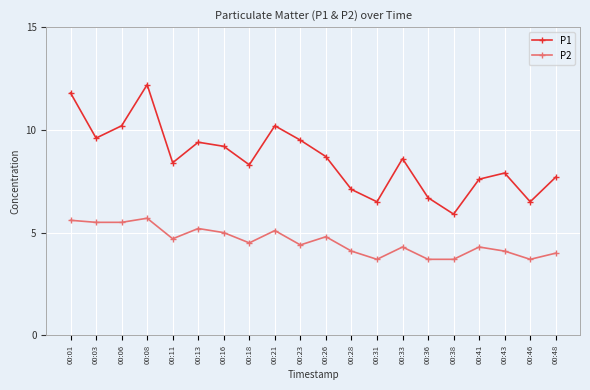

Which category has the highest value in the P1 series?

00:08